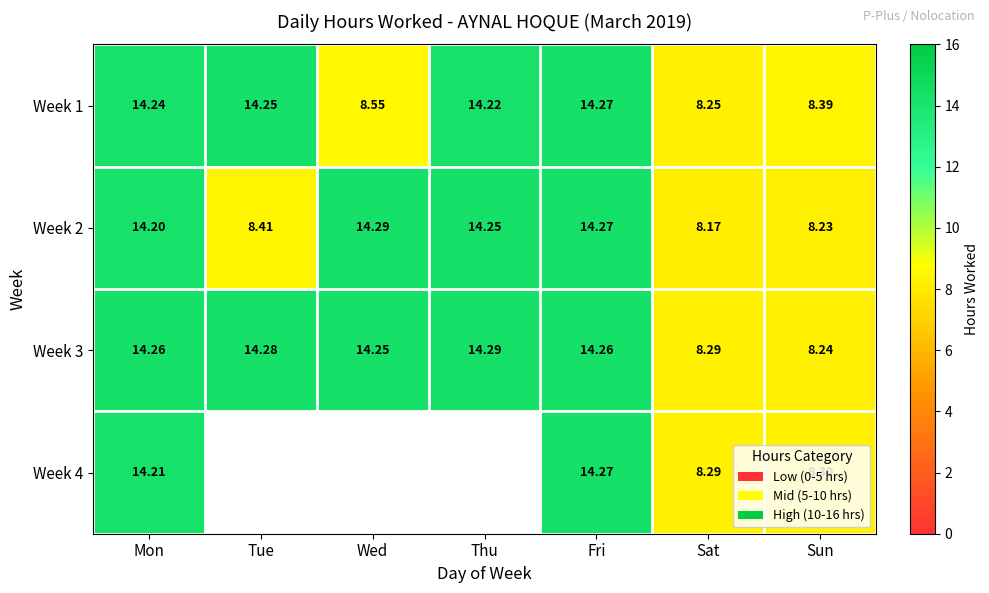

At which category does the chart reach its minimum across all series?

Sat